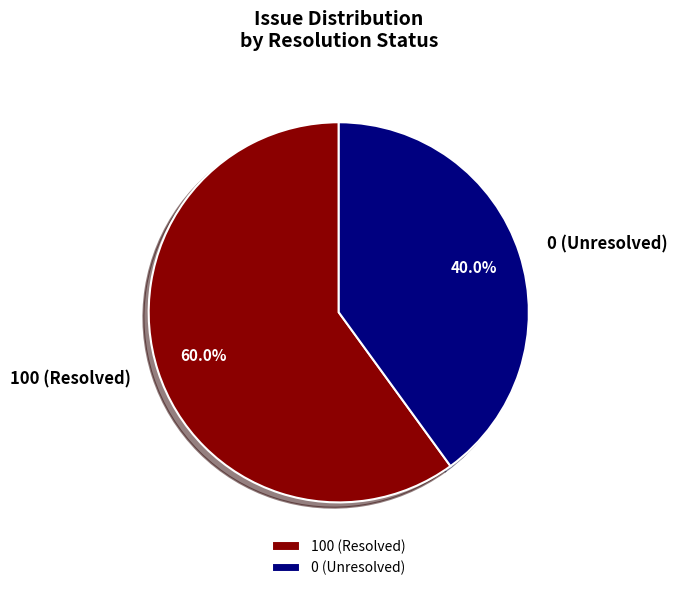

What is the smallest slice in the pie chart?

0 (Unresolved)